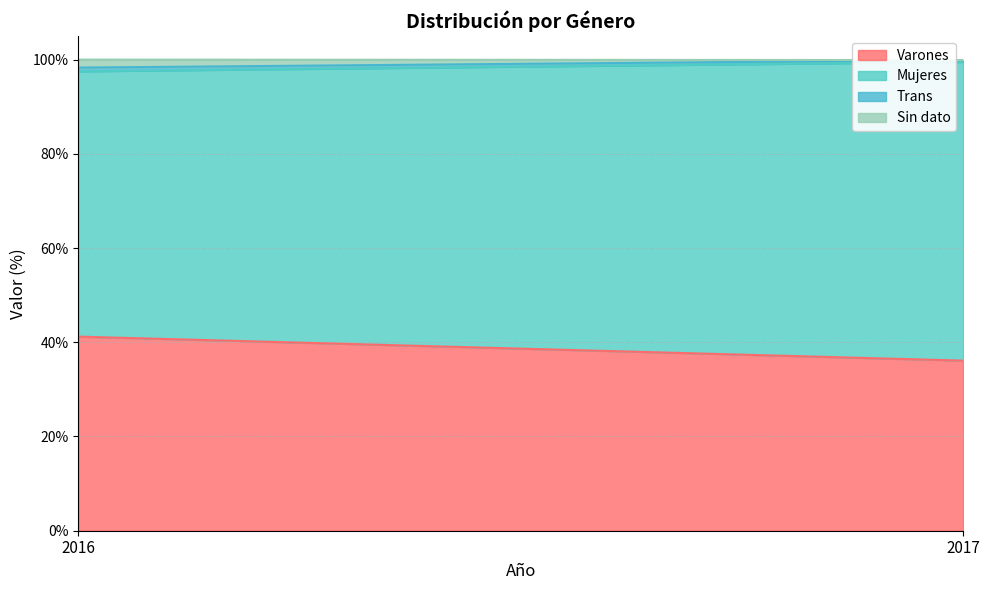

Which has a higher value, 2017 or 2016?

2016